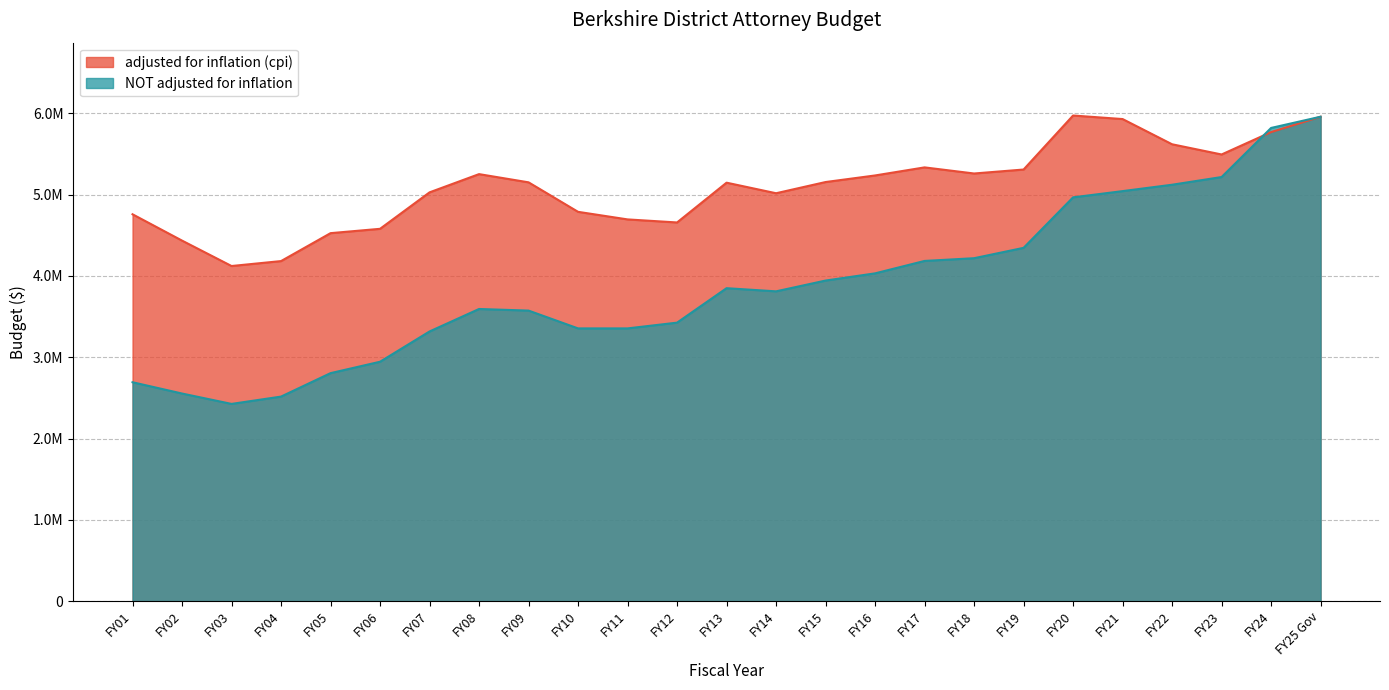

Rank the series by their maximum value, from highest to lowest.

adjusted for inflation (cpi), NOT adjusted for inflation